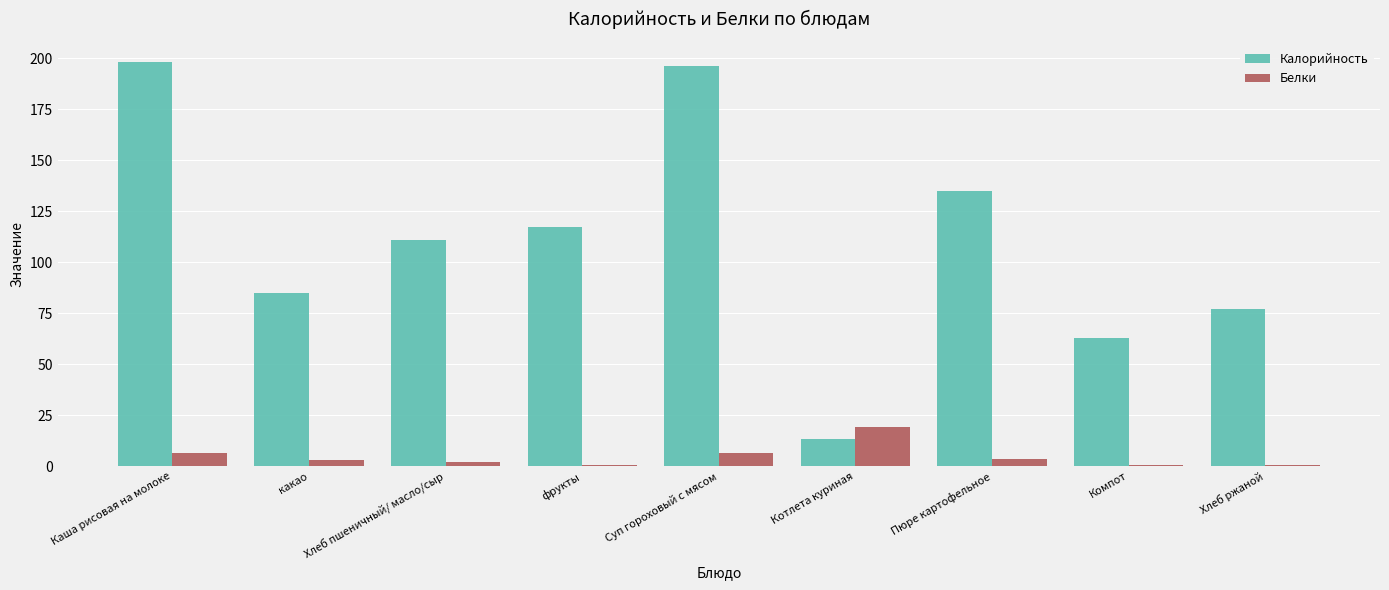

Between Пюре картофельное and Хлеб ржаной, which series saw the biggest shift?

Калорийность